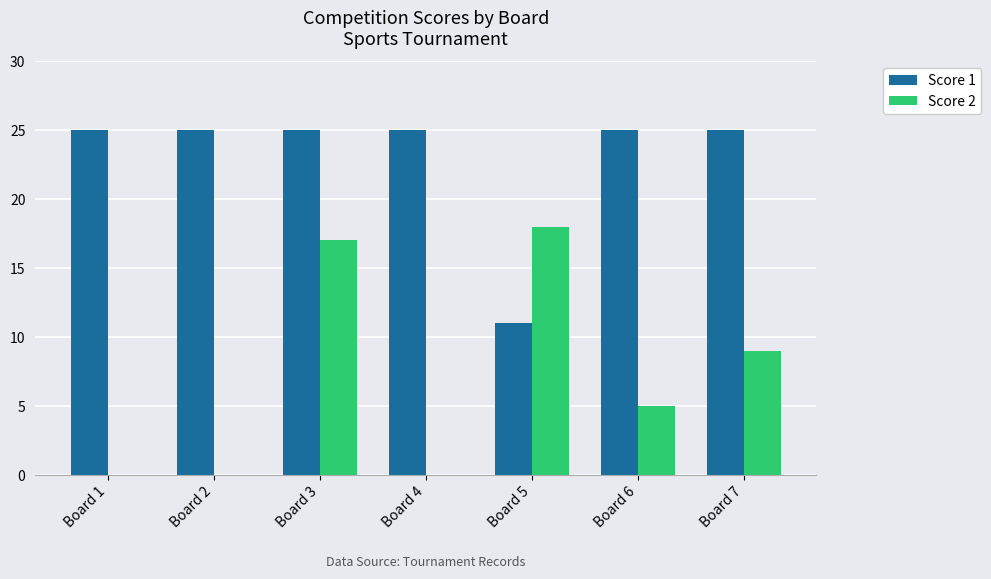

True or false: Score 2 has a value of 32 at Board 5.

False